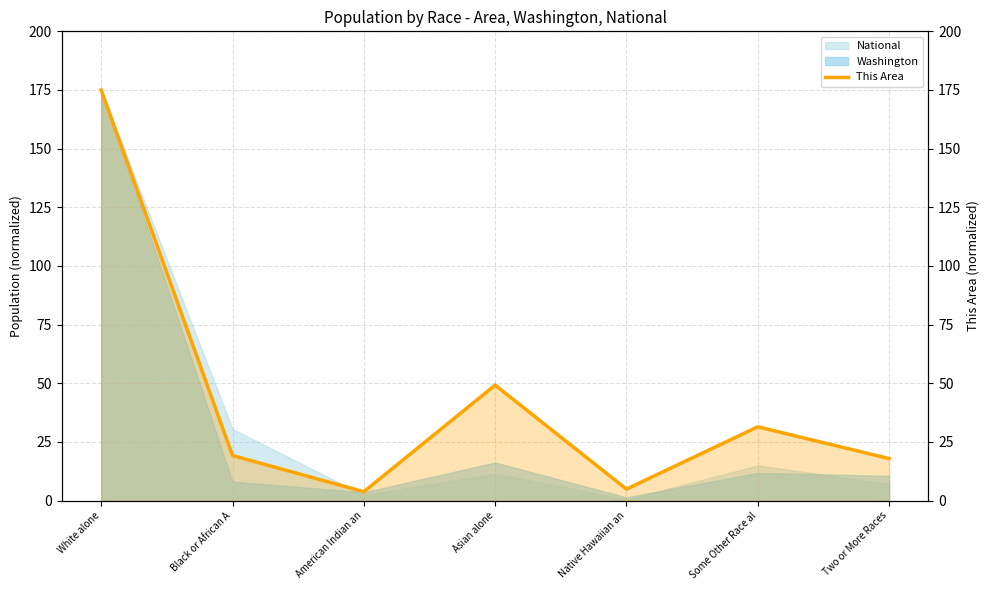

What is the difference between the second highest and minimum values?

45.4